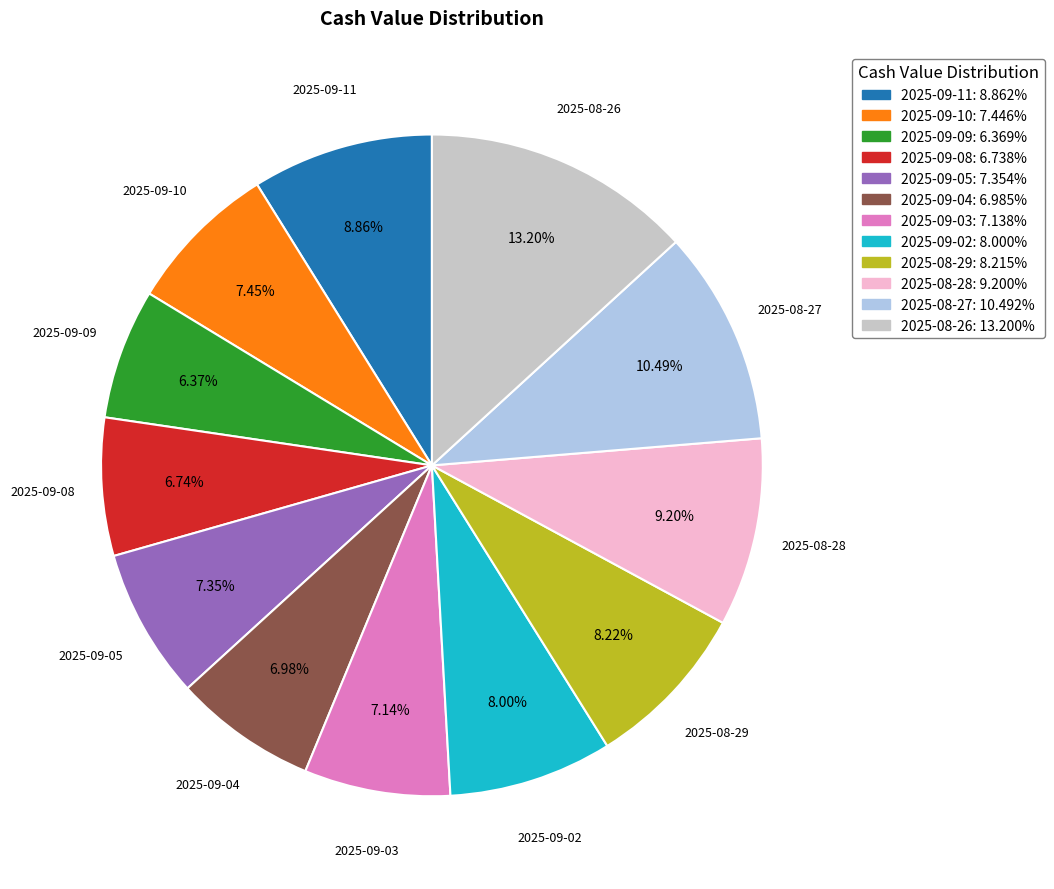

Which slice is the largest?

2025-08-26